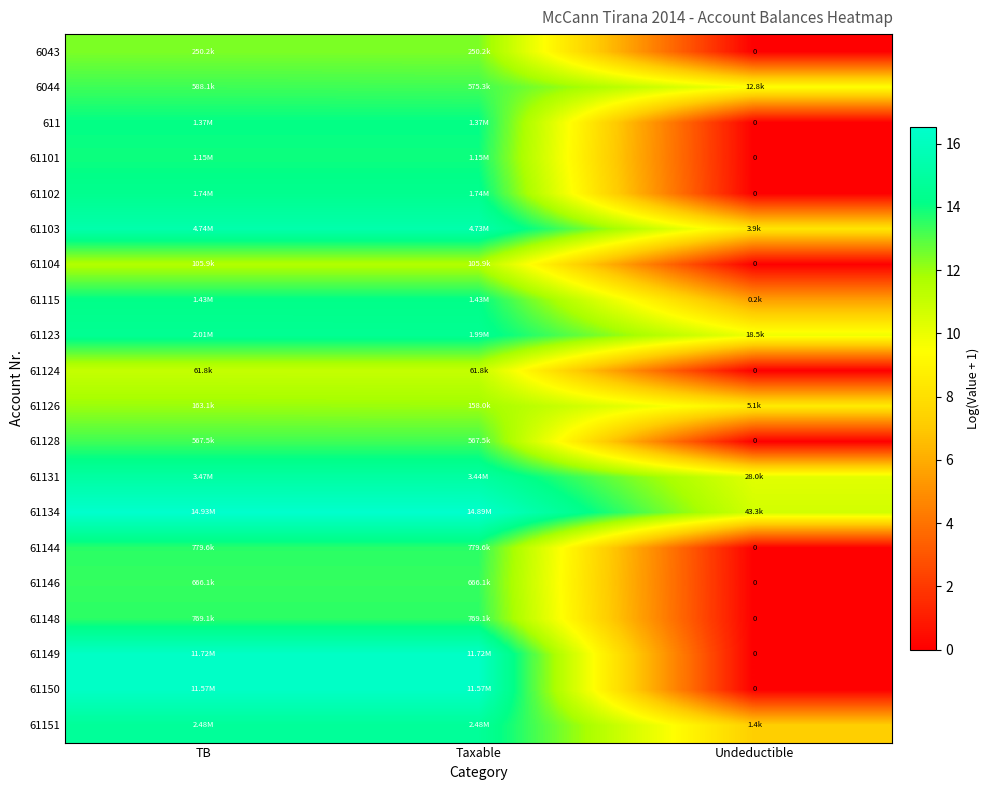

Which label corresponds to the largest value in the chart?

TB